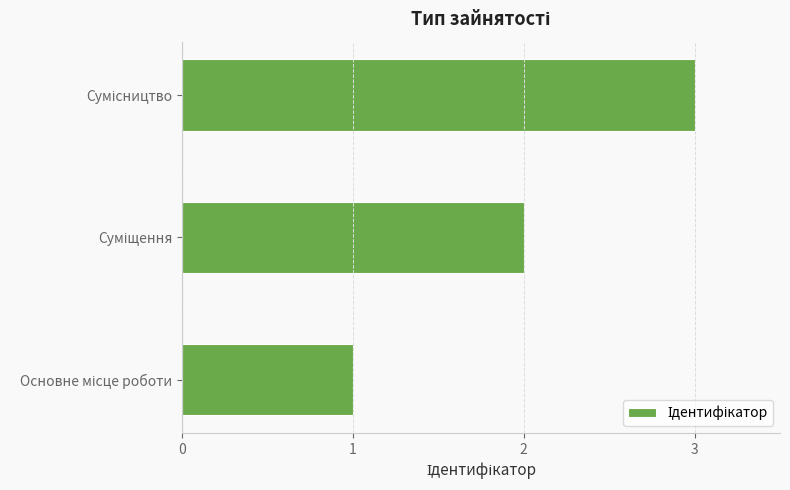

How many values are between 1 and 3?

3